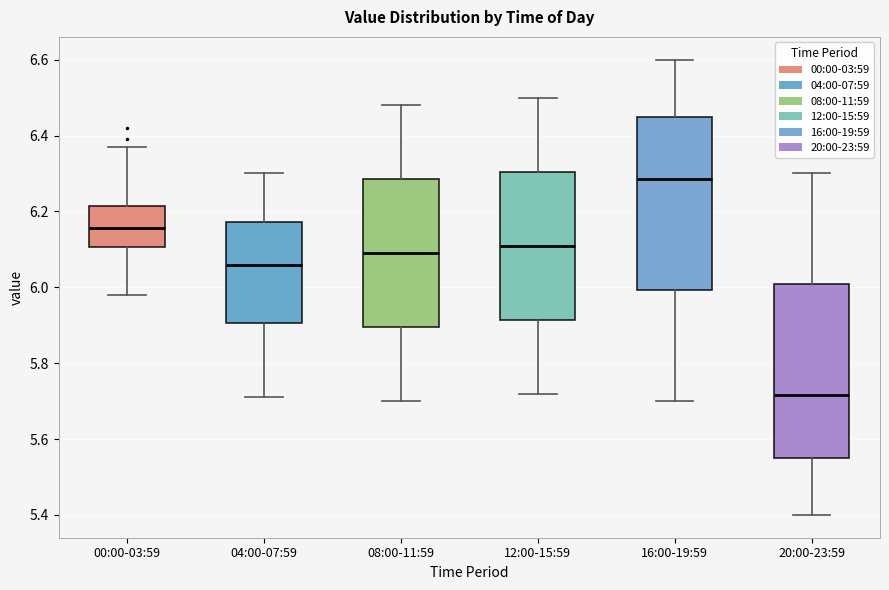

Reading left to right, read every box against the y-axis: the position of its median line, the range the box covers, and the ends of its whiskers. The values are not printed on the chart, so give them approximately, as read against the axis.

00:00-03:59: median 6.16, box 6.10 to 6.22, whiskers 5.98 to 6.38
04:00-07:59: median 6.06, box 5.90 to 6.18, whiskers 5.72 to 6.30
08:00-11:59: median 6.10, box 5.90 to 6.28, whiskers 5.70 to 6.48
12:00-15:59: median 6.12, box 5.92 to 6.30, whiskers 5.72 to 6.50
16:00-19:59: median 6.28, box 6.00 to 6.46, whiskers 5.70 to 6.60
20:00-23:59: median 5.72, box 5.56 to 6.00, whiskers 5.40 to 6.30